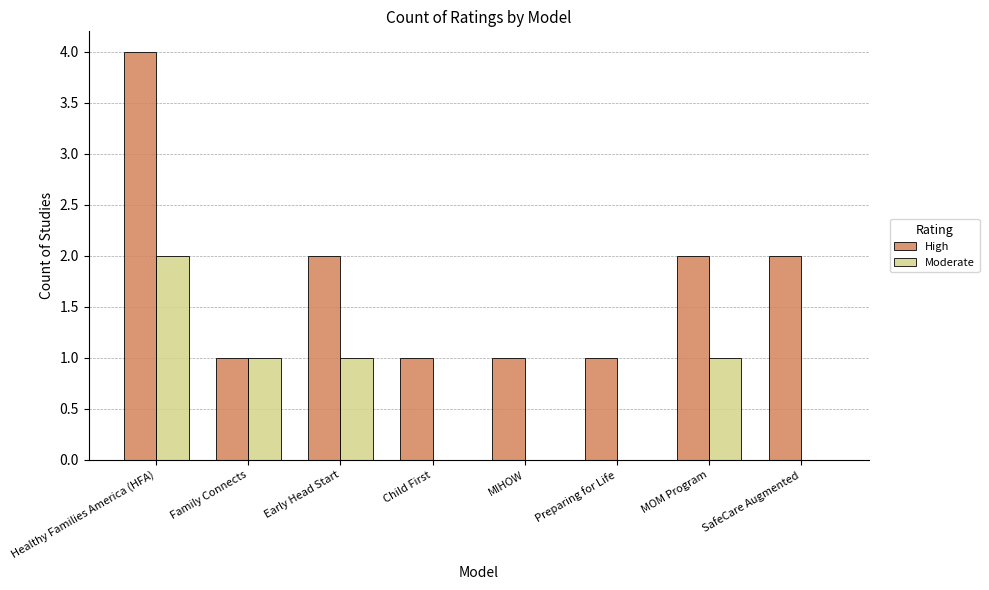

What is the total value across all series at Child First?

1